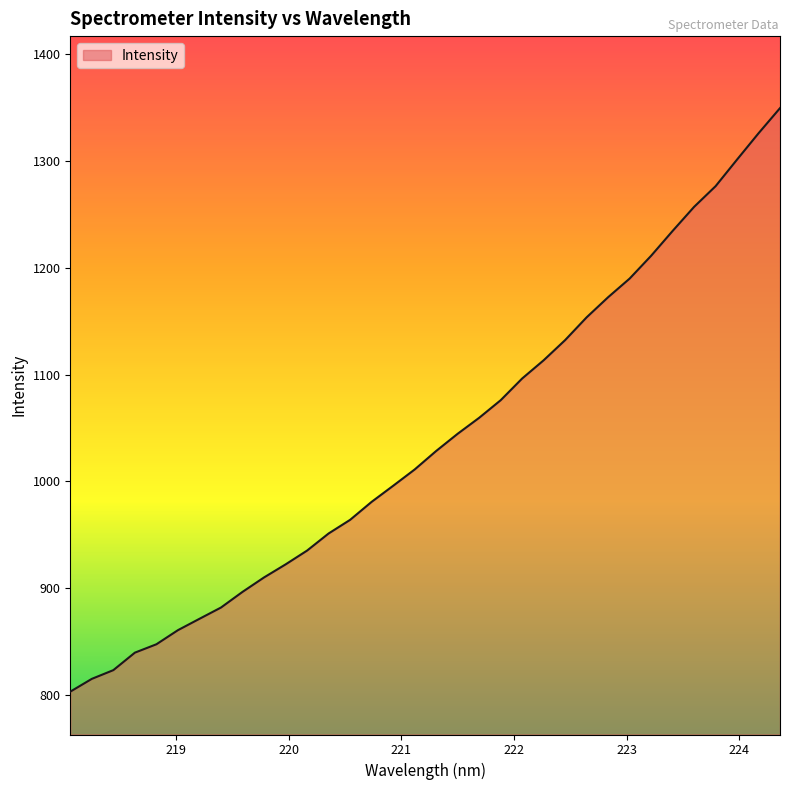

Does the chart display data point markers on the line(s)?

No